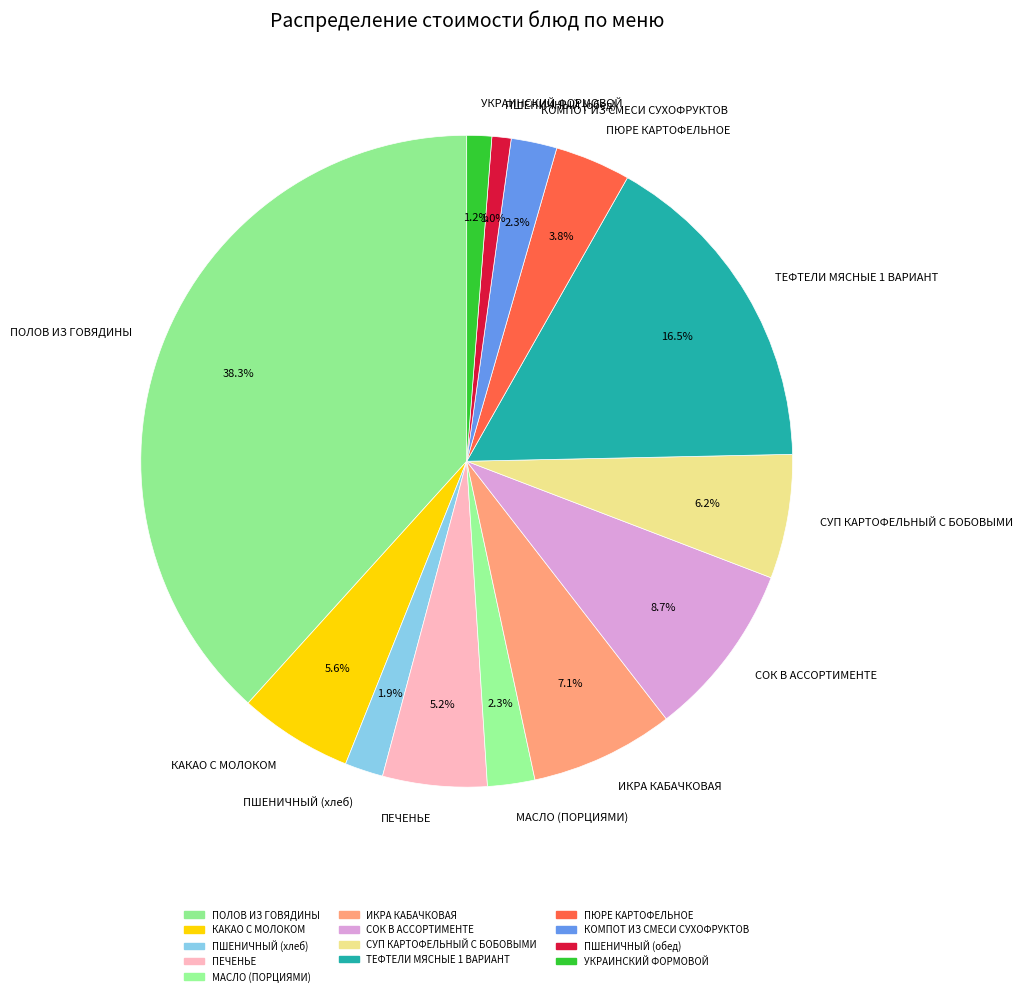

How many slices are in this pie chart?

13